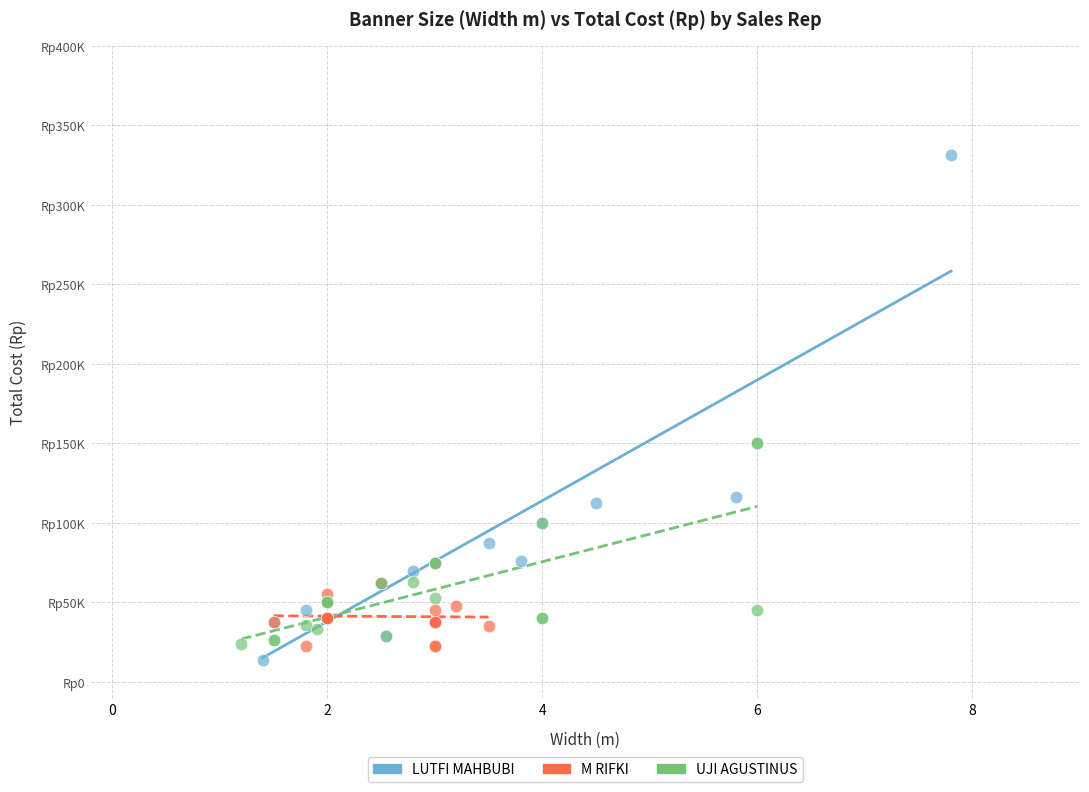

Which series contains the highest Y value?

LUTFI MAHBUBI